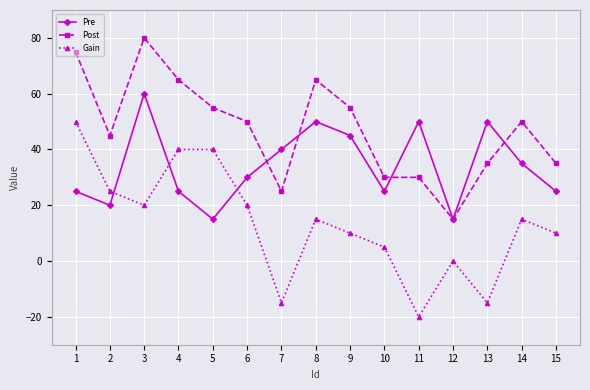

Is the value of Pre at 11 greater than the value of Post at 11?

Yes